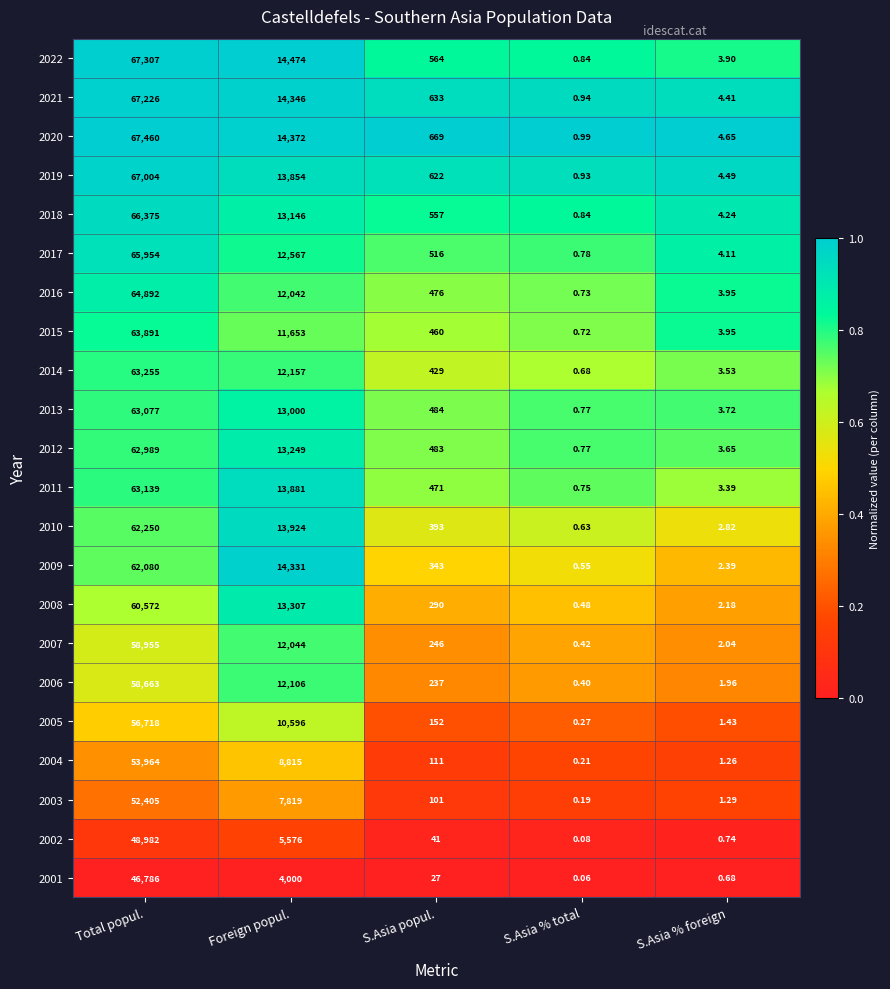

Rank the series by their maximum value, from lowest to highest.

2001, 2002, 2003, 2004, 2005, 2006, 2007, 2008, 2009, 2010, 2012, 2013, 2011, 2014, 2015, 2016, 2017, 2018, 2019, 2021, 2022, 2020